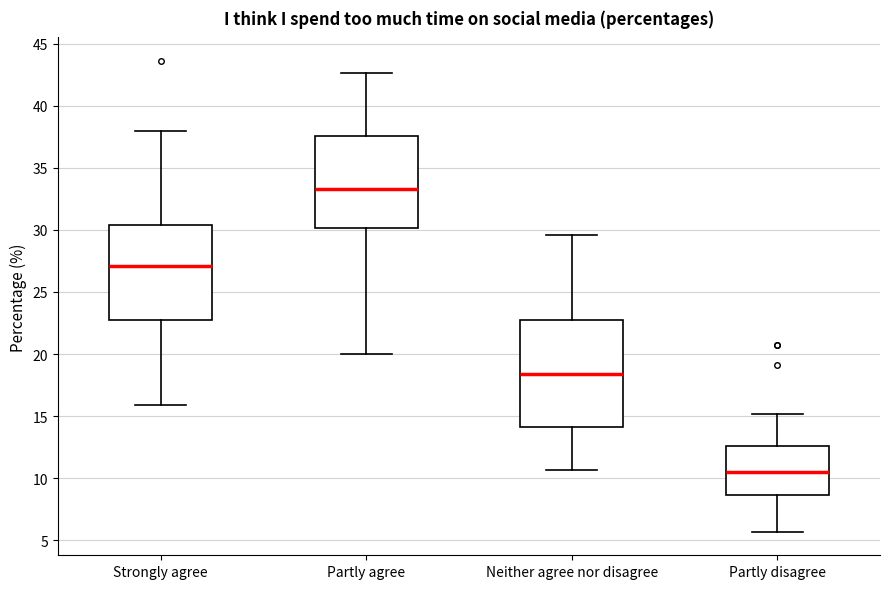

Where does the upper whisker of the box for Partly agree end on the y-axis? The values are not printed on the chart, so give them approximately, as read against the axis.

42.5